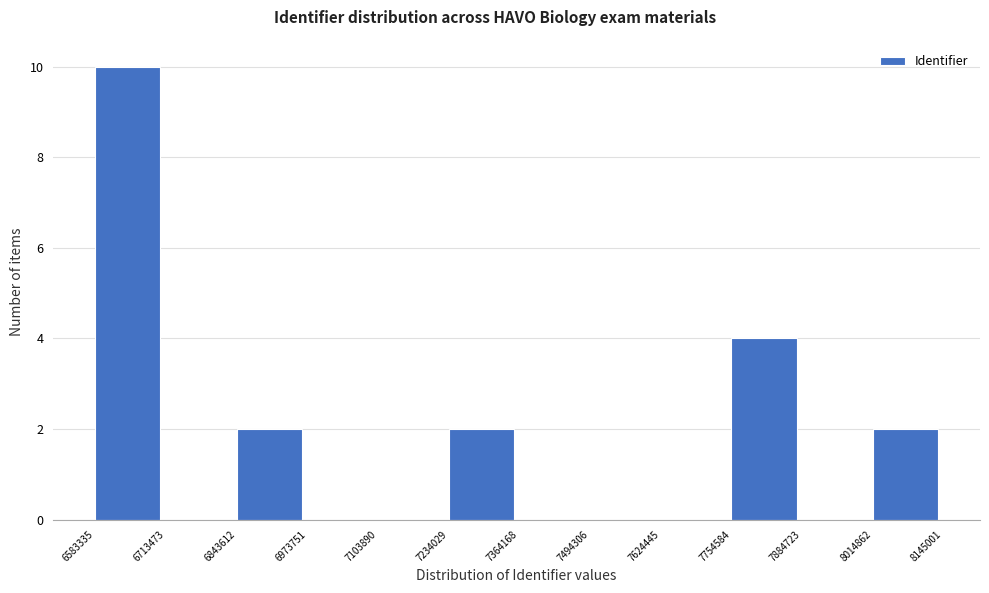

Which range on the x-axis has the tallest bar?

6583335 to 6713473